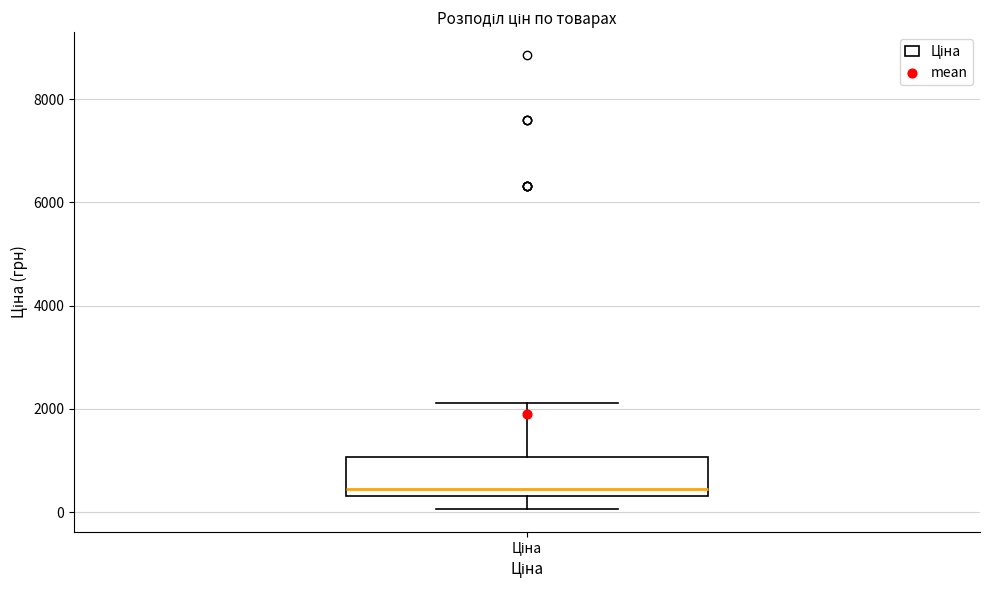

Read this box plot against the y-axis: the position of the median line, the range covered by the box, and the ends of both whiskers. The values are not printed on the chart, so give them approximately, as read against the axis.

median 400 (just above the box's lower edge), box 400 to 1000, whiskers 0 to 2200